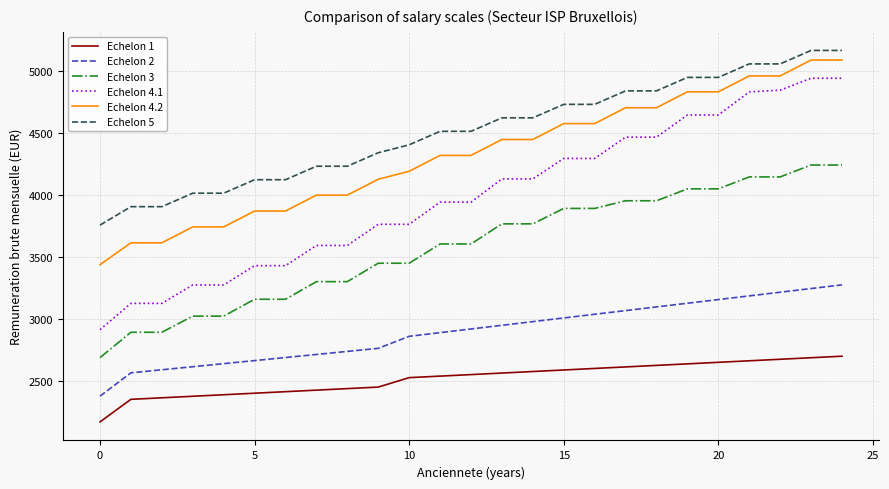

Which series has the largest total across all categories?

Echelon 5